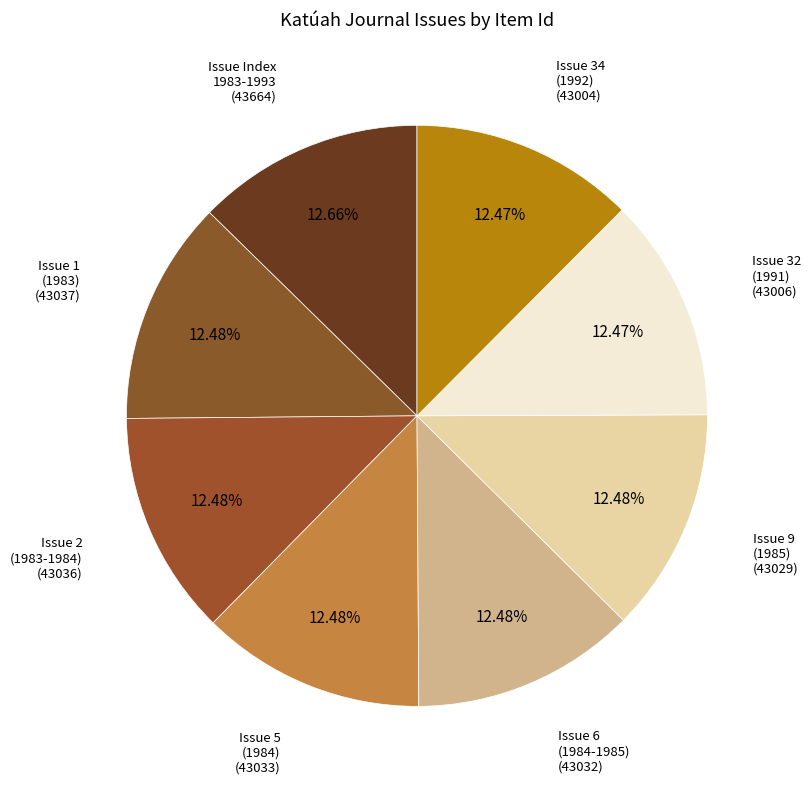

How many slices are in this pie chart?

8